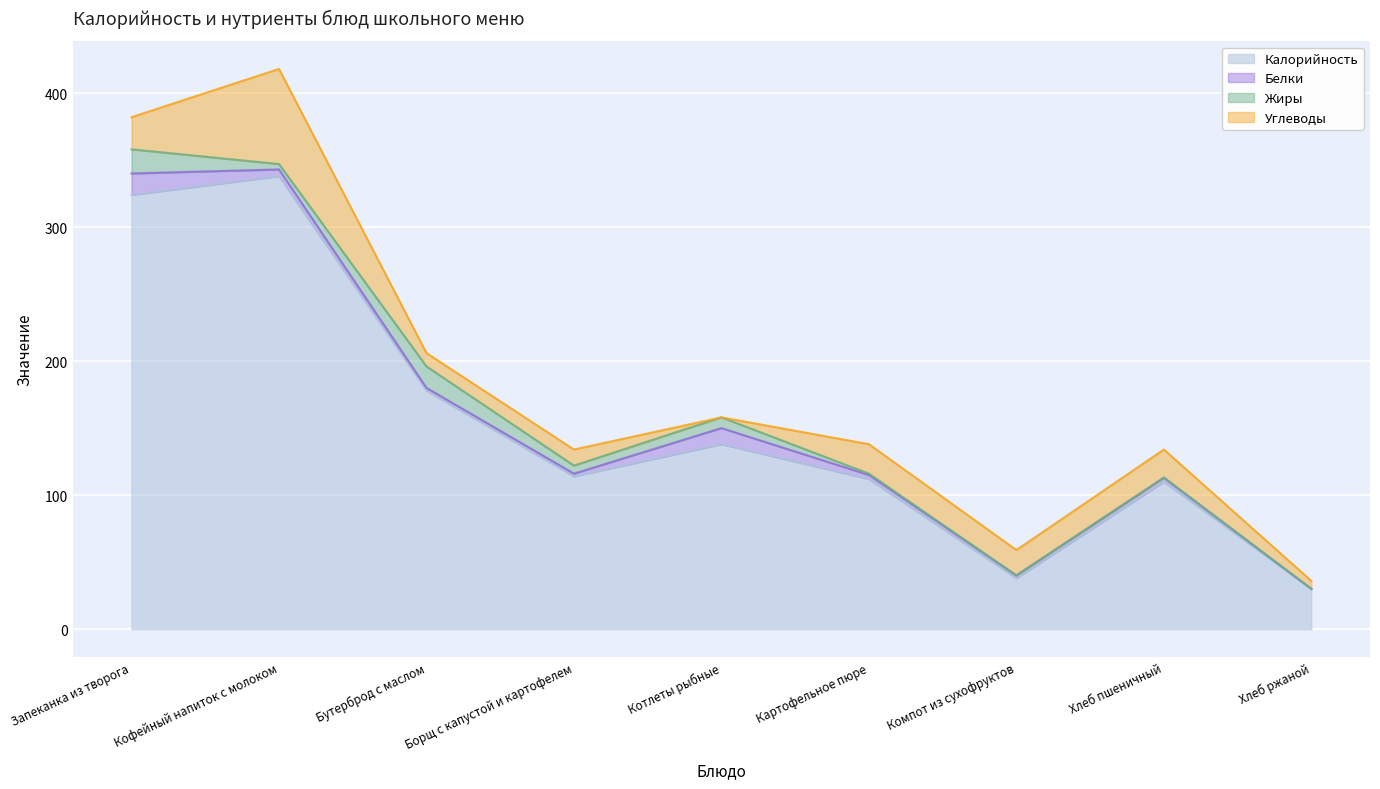

Reading left to right, list all the values displayed in this chart.

Калорийность: Запеканка из творога=324	Кофейный напиток с молоком=338	Бутерброд с маслом=178	Борщ с капустой и картофелем=114	Котлеты рыбные=138	Картофельное пюре=112	Компот из сухофруктов=38	Хлеб пшеничный=110	Хлеб ржаной=30
Белки: Запеканка из творога=16	Кофейный напиток с молоком=5	Бутерброд с маслом=2	Борщ с капустой и картофелем=2	Котлеты рыбные=12	Картофельное пюре=3	Компот из сухофруктов=2	Хлеб пшеничный=3	Хлеб ржаной=0
Жиры: Запеканка из творога=18	Кофейный напиток с молоком=4	Бутерброд с маслом=16	Борщ с капустой и картофелем=6	Котлеты рыбные=8	Картофельное пюре=1	Компот из сухофруктов=0	Хлеб пшеничный=0	Хлеб ржаной=0
Углеводы: Запеканка из творога=24	Кофейный напиток с молоком=71	Бутерброд с маслом=10	Борщ с капустой и картофелем=12	Котлеты рыбные=0	Картофельное пюре=22	Компот из сухофруктов=19	Хлеб пшеничный=21	Хлеб ржаной=6